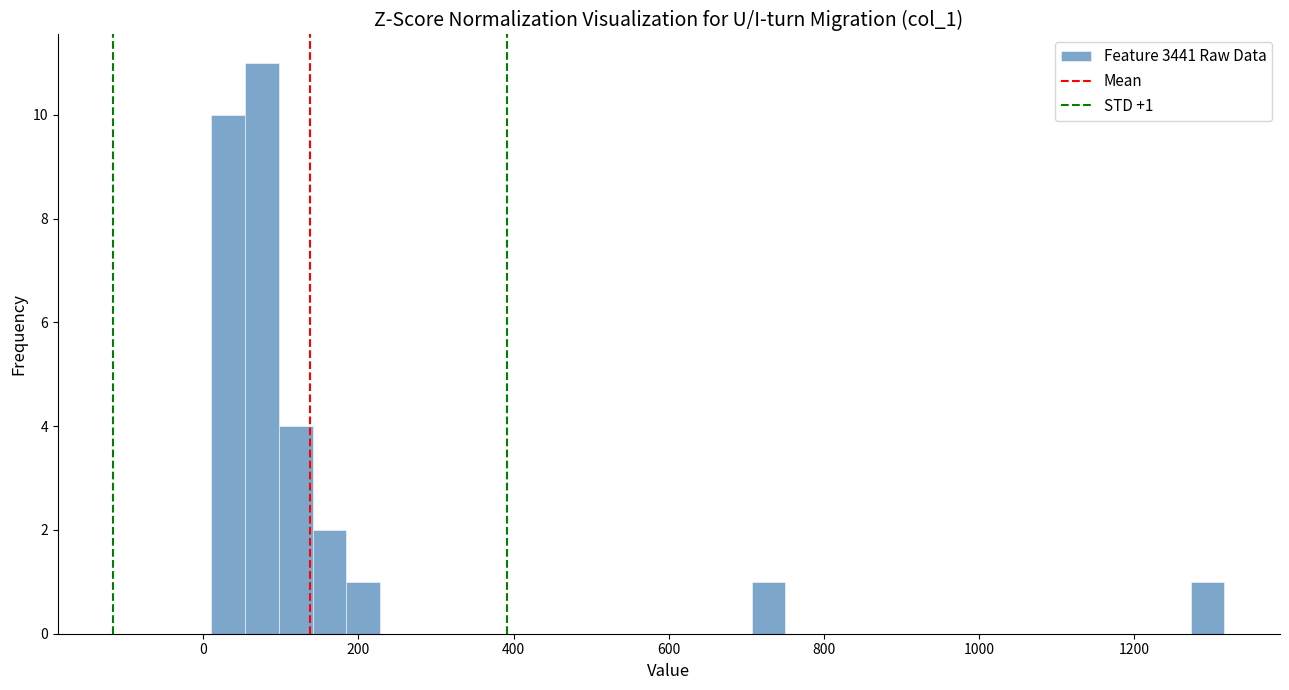

Read against the x-axis, roughly where is the centre of the tallest bar?

80